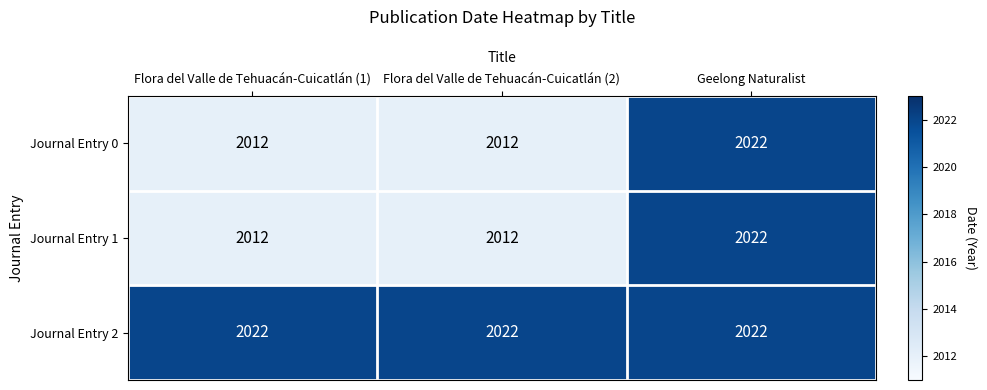

Reading right to left, list all the values displayed in this chart.

Journal Entry 0: Geelong Naturalist=2022	Flora del Valle de Tehuacán-Cuicatlán (2)=2012	Flora del Valle de Tehuacán-Cuicatlán (1)=2012
Journal Entry 1: Geelong Naturalist=2022	Flora del Valle de Tehuacán-Cuicatlán (2)=2012	Flora del Valle de Tehuacán-Cuicatlán (1)=2012
Journal Entry 2: Geelong Naturalist=2022	Flora del Valle de Tehuacán-Cuicatlán (2)=2022	Flora del Valle de Tehuacán-Cuicatlán (1)=2022